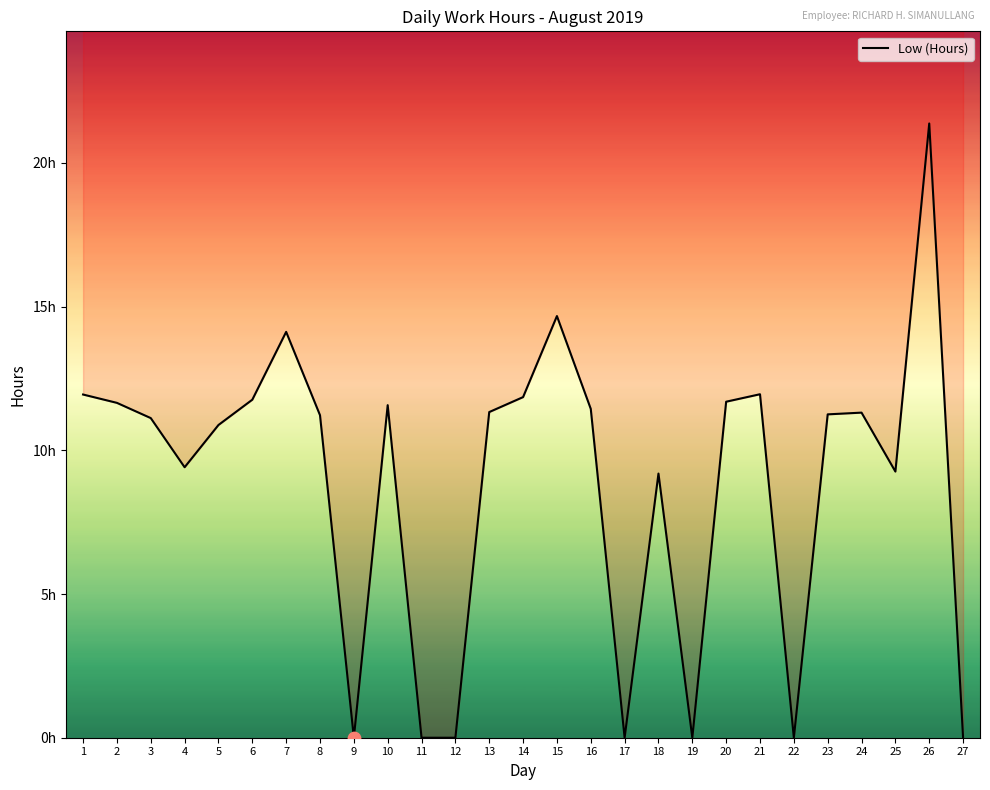

Approximately how many times larger is the value at 20 compared to 18?

1.3